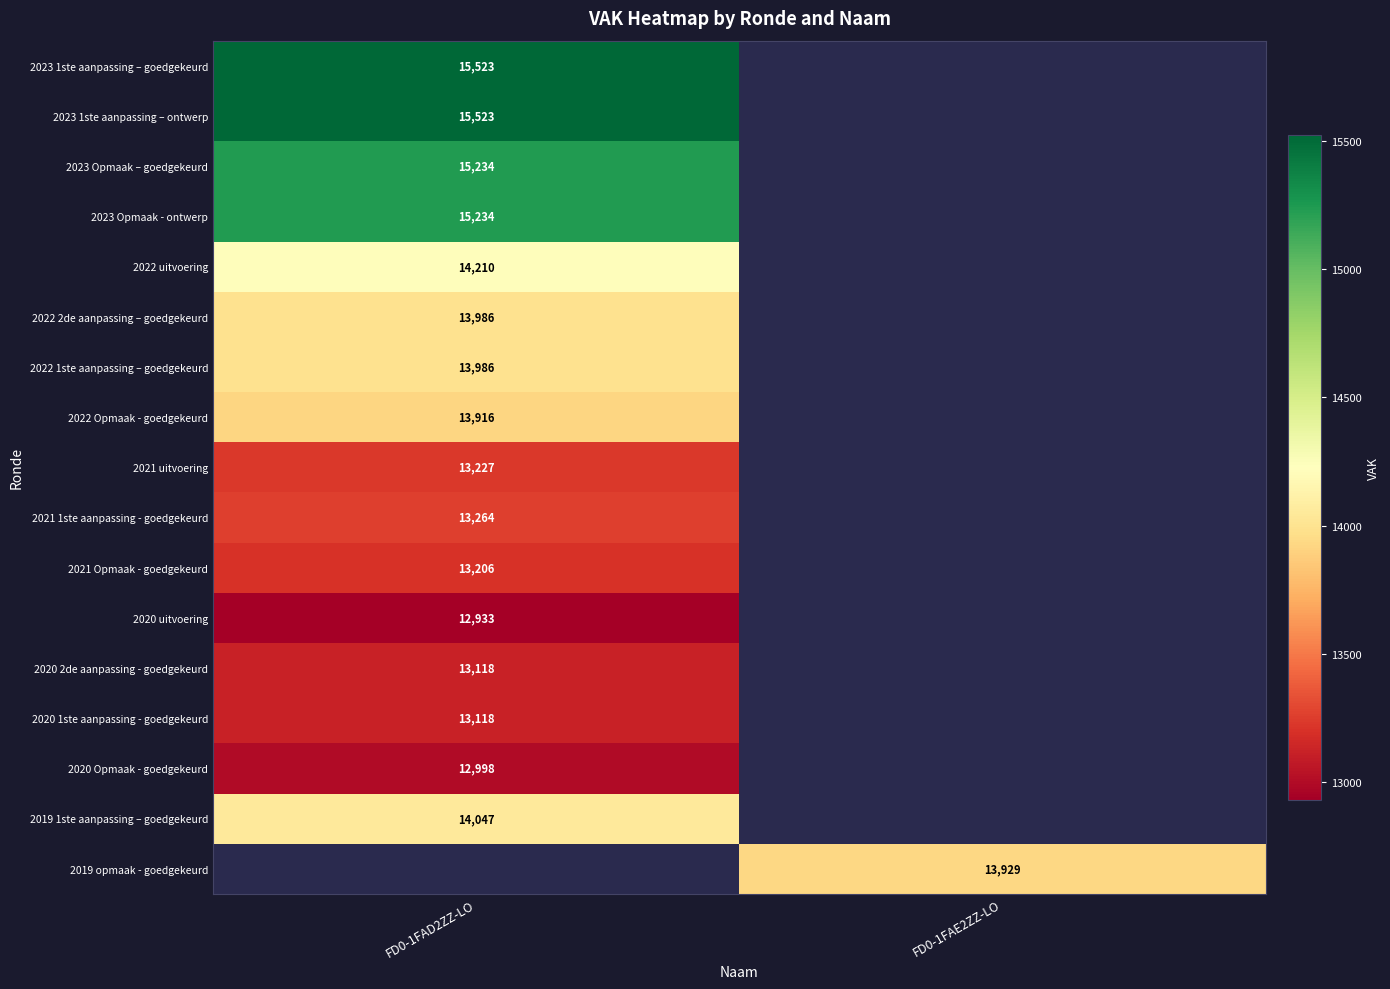

Is it true that 2020 1ste aanpassing - goedgekeurd equals 13118 at FD0-1FAD2ZZ-LO?

True